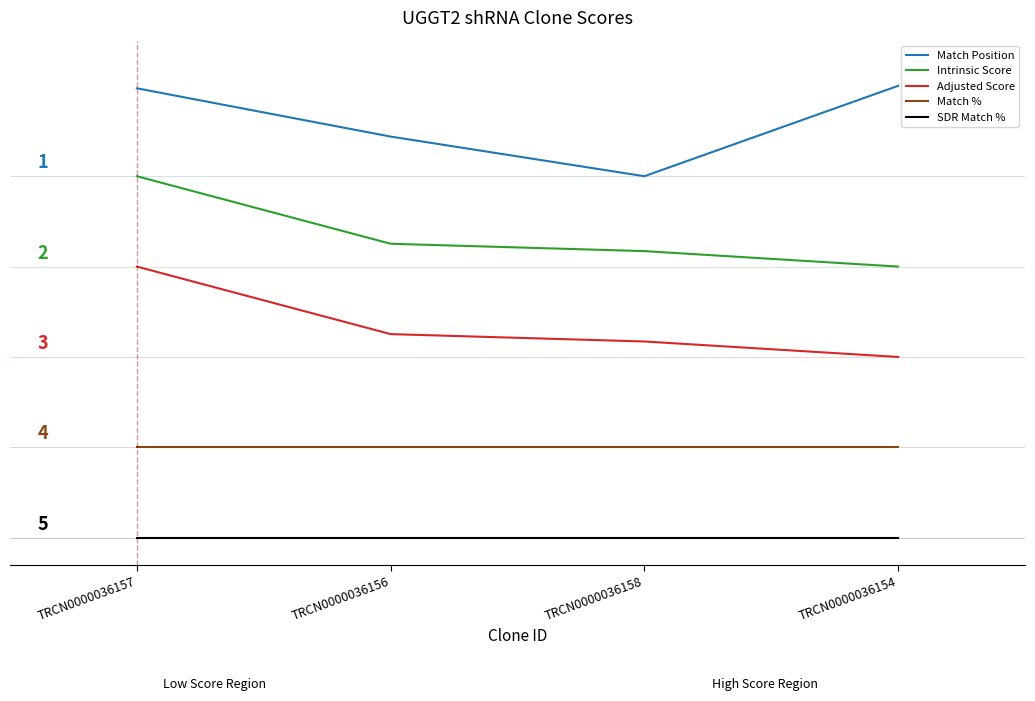

What are all the series names shown in the legend?

Match Position, Intrinsic Score, Adjusted Score, Match %, SDR Match %